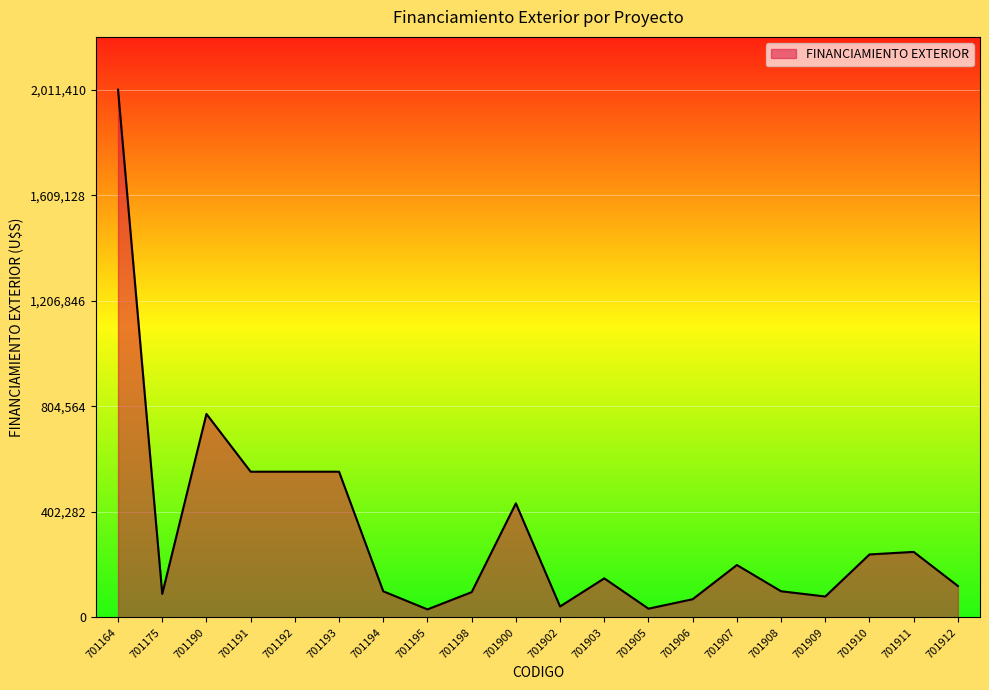

Where is the data nearest to the value 1021126?

701190